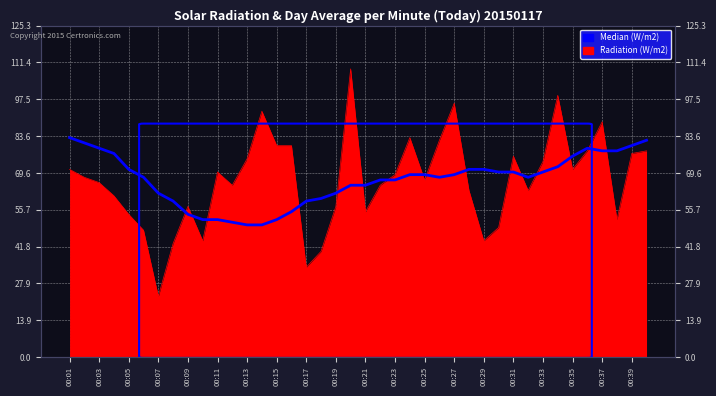

After their last crossing, which series has the higher values: Radiation (W/m2) or Median (W/m2)?

Median (W/m2)